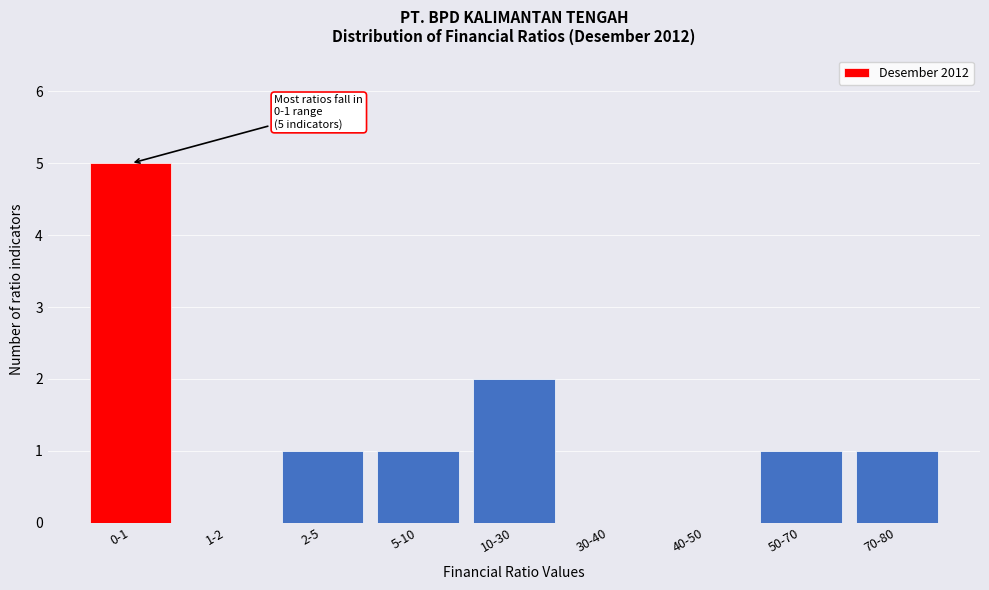

Reading left to right, extract all data points from this chart.

0-1=5	1-2=0	2-5=1	5-10=1	10-30=2	30-40=0	40-50=0	50-70=1	70-80=1